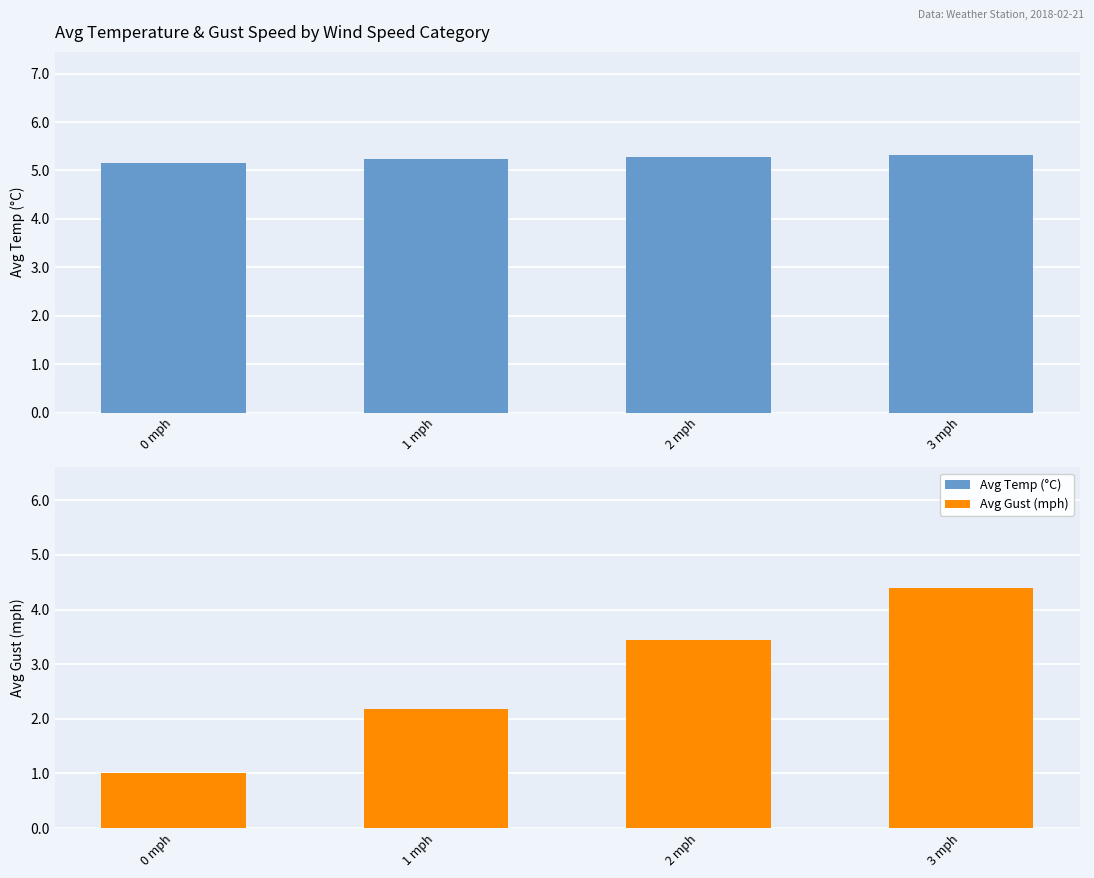

What is the label of the 2nd bar from the right?

2 mph